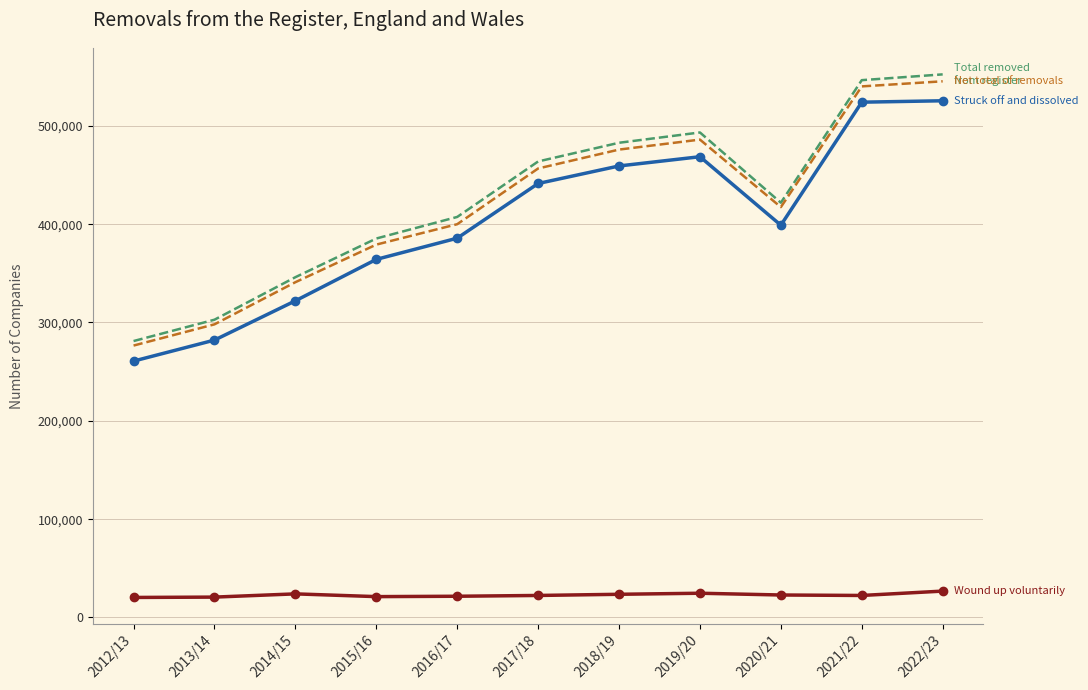

What is the difference between the highest and lowest values at 2013/14?

282104